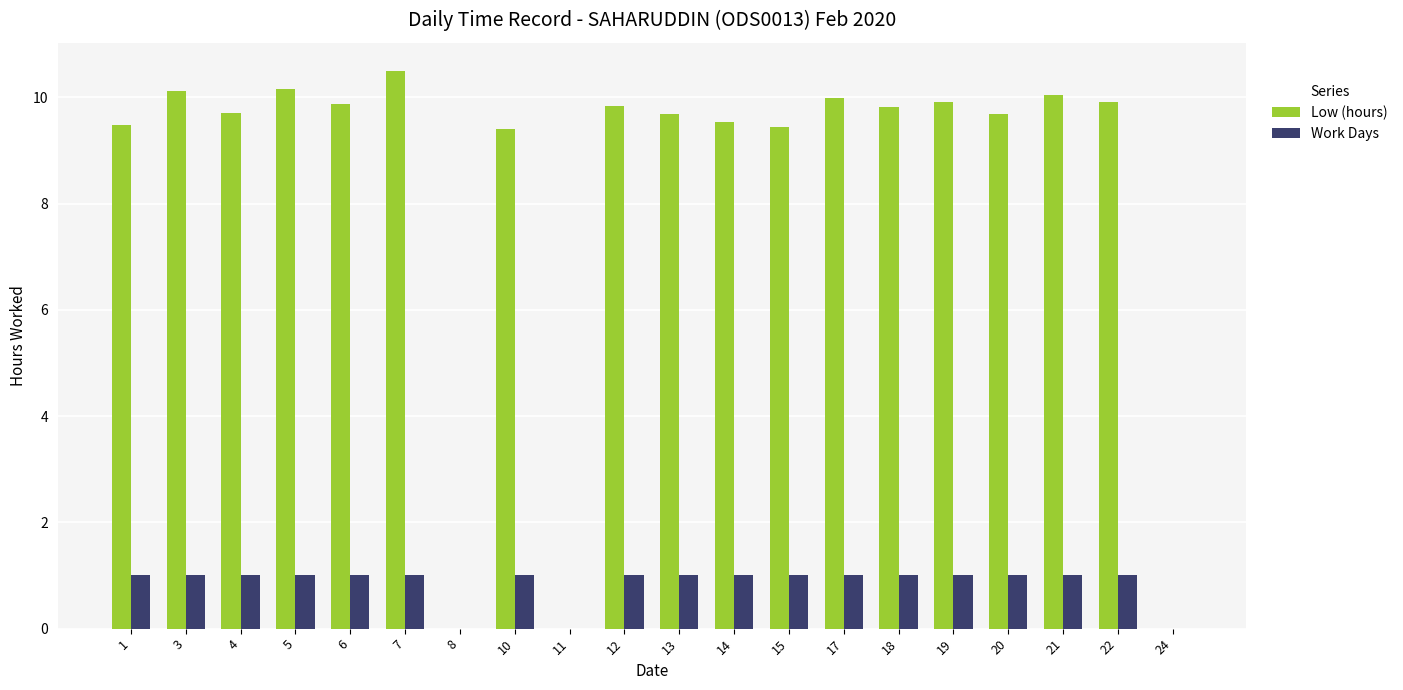

What are all the series names shown in the legend?

Low (hours), Work Days